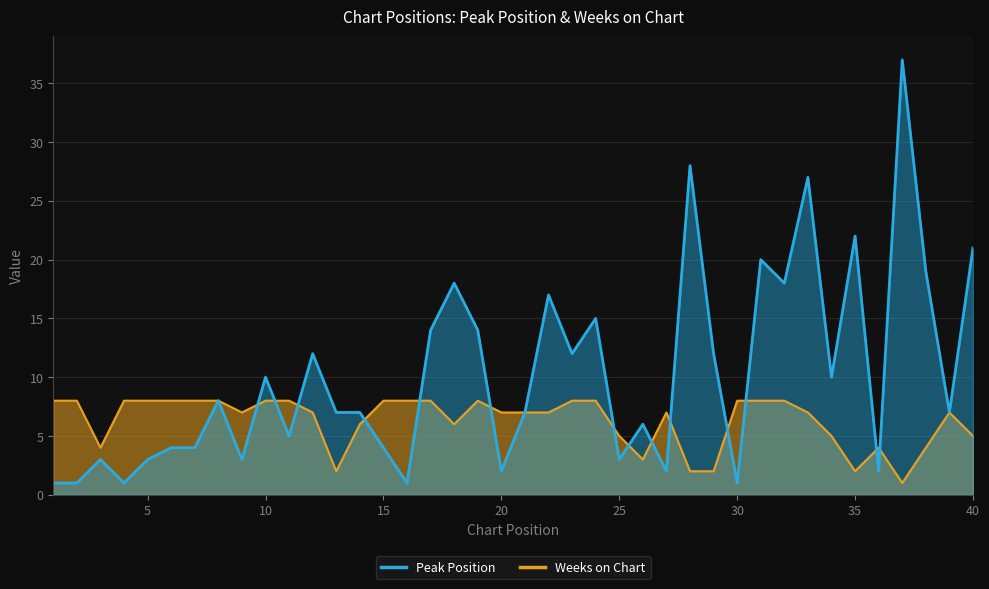

True or false: Peak Position has a value of 3 at 10.

False